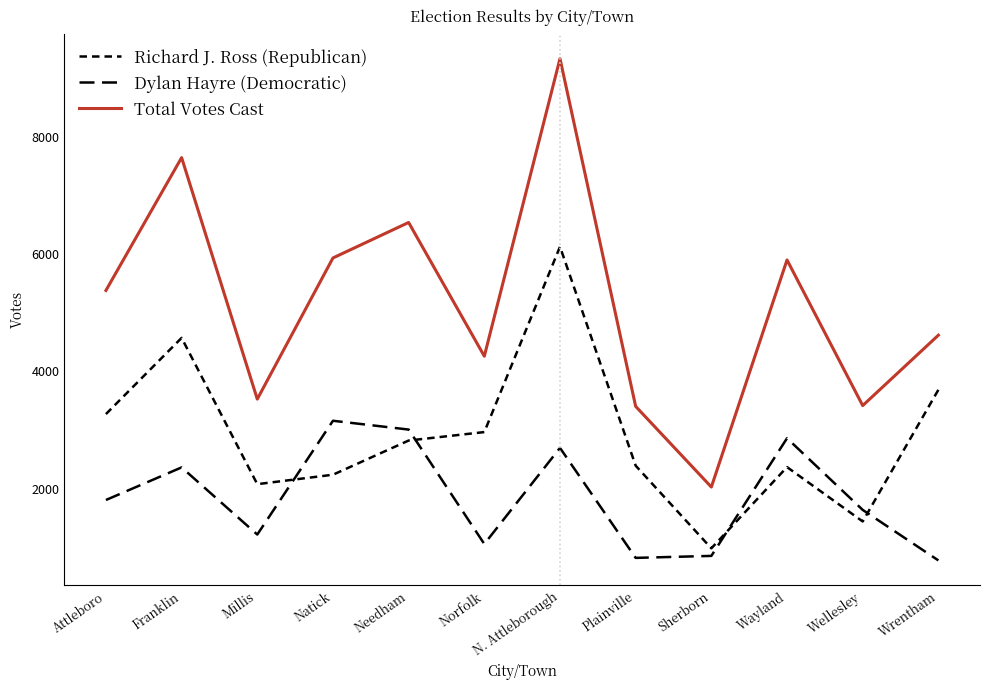

Reading left to right, extract all data points from this chart.

Richard J. Ross (Republican): Attleboro=3273	Franklin=4572	Millis=2078	Natick=2239	Needham=2822	Norfolk=2966	N. Attleborough=6127	Plainville=2393	Sherborn=984	Wayland=2369	Wellesley=1442	Wrentham=3687
Dylan Hayre (Democratic): Attleboro=1808	Franklin=2364	Millis=1219	Natick=3159	Needham=3009	Norfolk=1058	N. Attleborough=2696	Plainville=821	Sherborn=855	Wayland=2861	Wellesley=1639	Wrentham=778
Total Votes Cast: Attleboro=5381	Franklin=7646	Millis=3528	Natick=5935	Needham=6540	Norfolk=4260	N. Attleborough=9334	Plainville=3404	Sherborn=2029	Wayland=5901	Wellesley=3418	Wrentham=4618